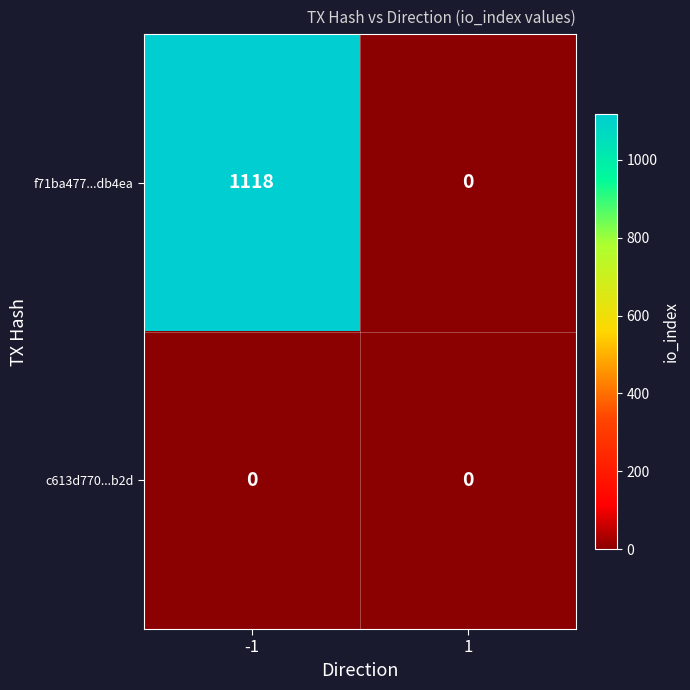

At how many categories does at least one series exceed 572?

1